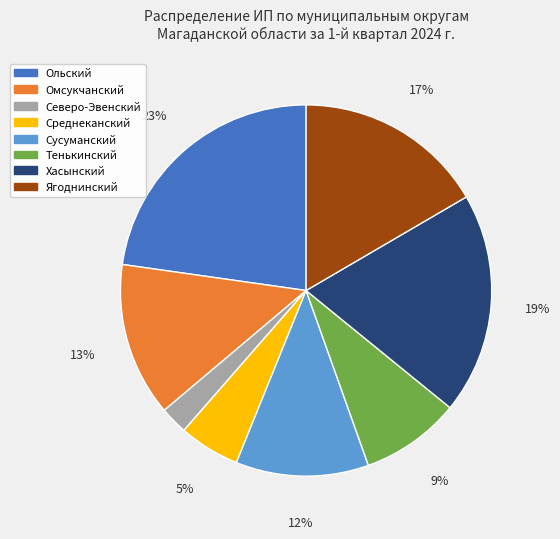

What percentage is the Ягоднинский slice, to the nearest percent?

17%